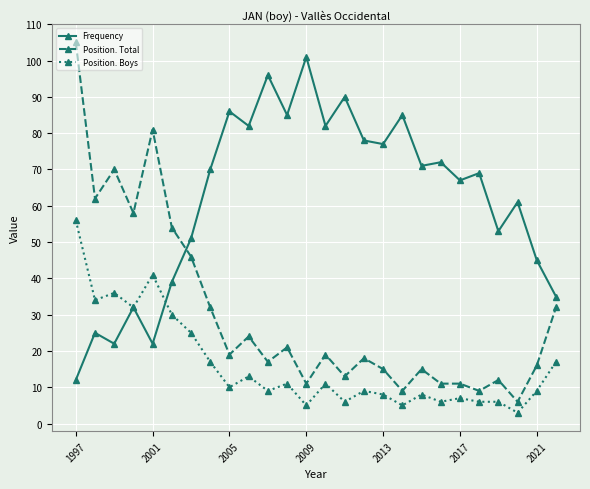

Which series has the largest total across all categories?

Frequency